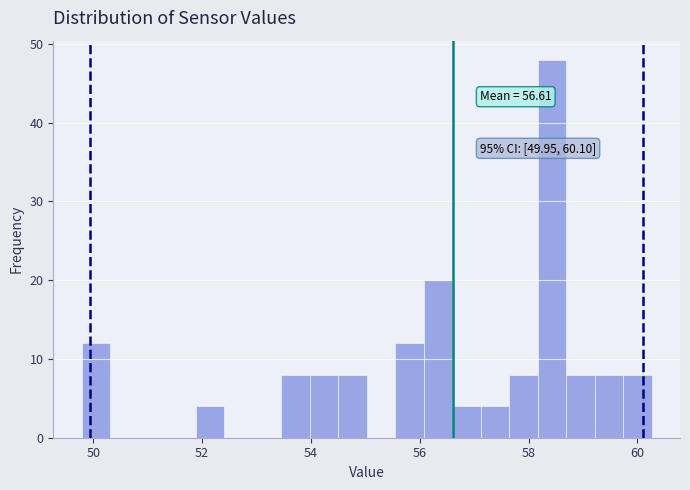

Read against the x-axis, roughly where is the centre of the tallest bar?

58.4